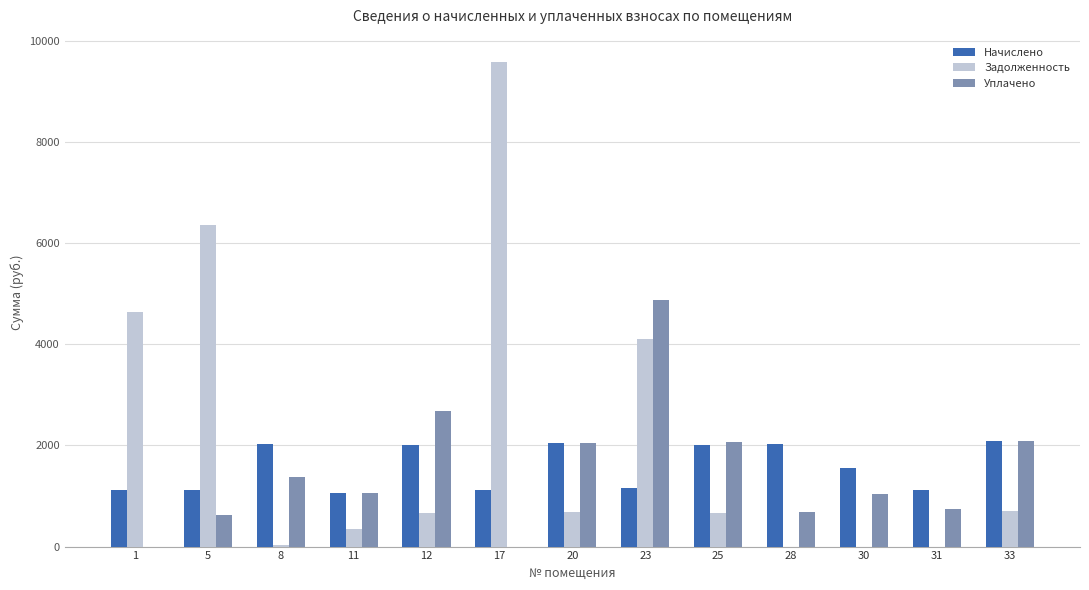

How many distinct data groups are displayed?

3